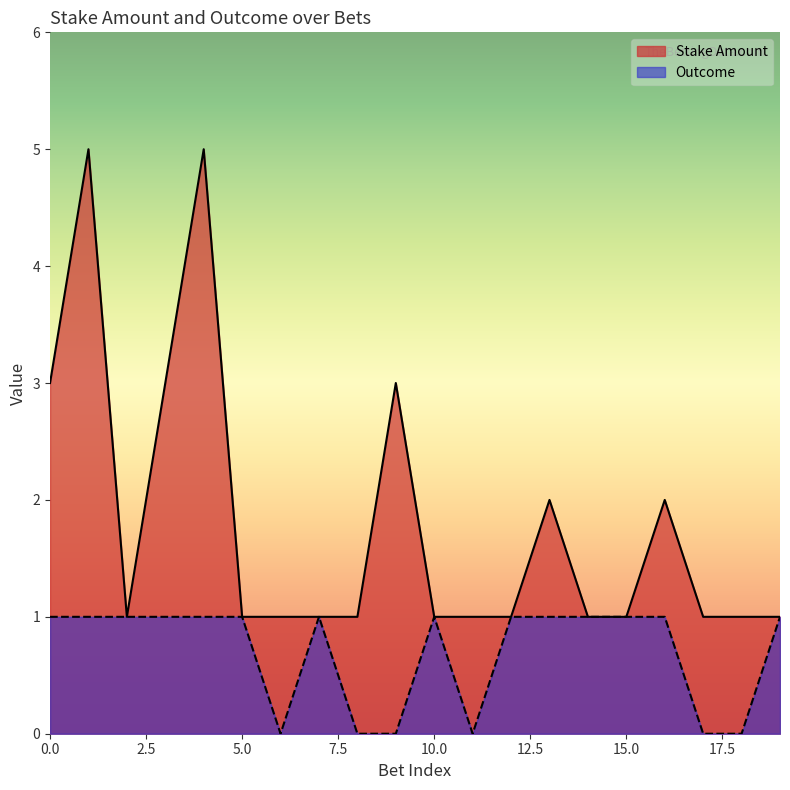

The value of Outcome at 10 is 1. True or false?

False